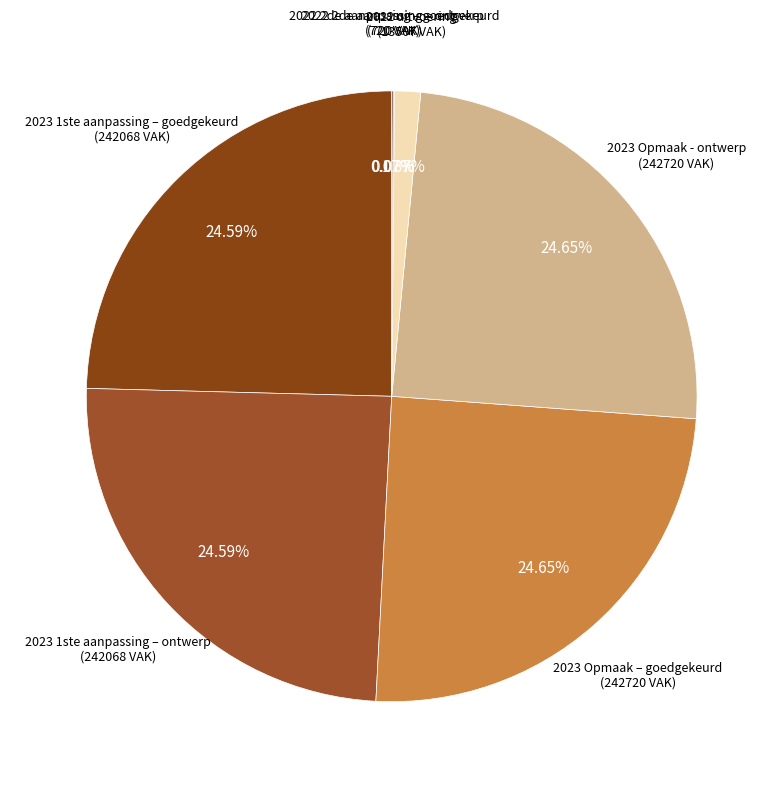

Which has a higher value, 2022 uitvoering or 2023 1ste aanpassing – goedgekeurd?

2023 1ste aanpassing – goedgekeurd